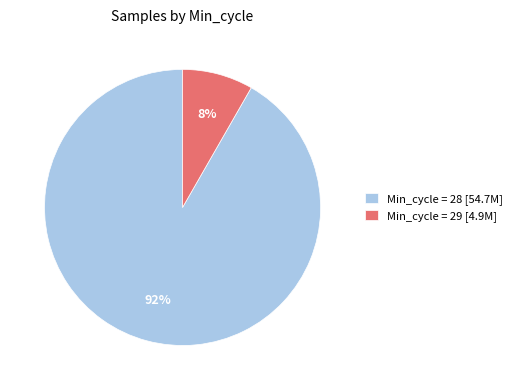

What is the smallest slice in the pie chart?

Min_cycle = 29 [4.9M]